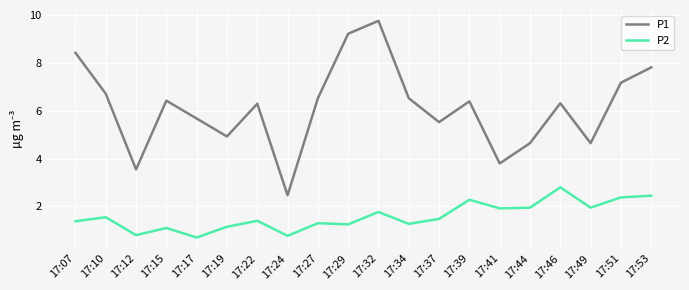

Is this an area chart (filled region under the line)?

No